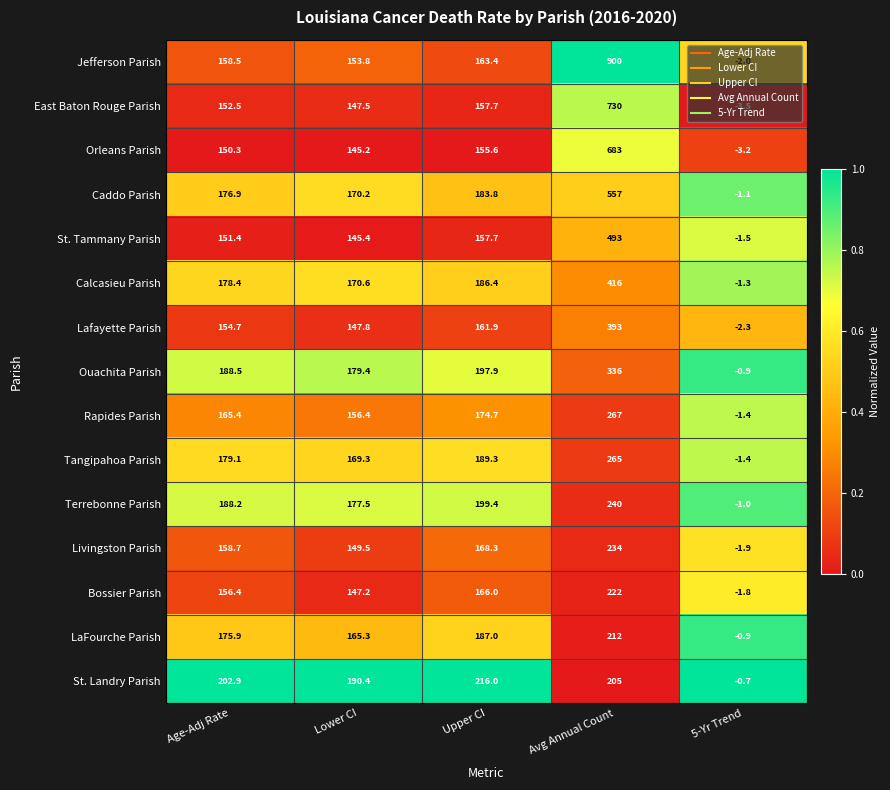

At which category is the sum across all series the highest?

Avg Annual Count